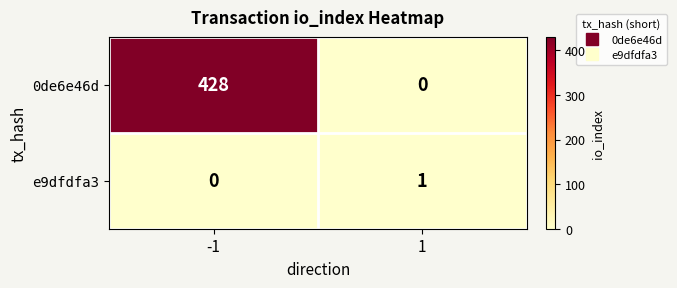

List the series in order of their overall mean, highest first.

0de6e46d, e9dfdfa3